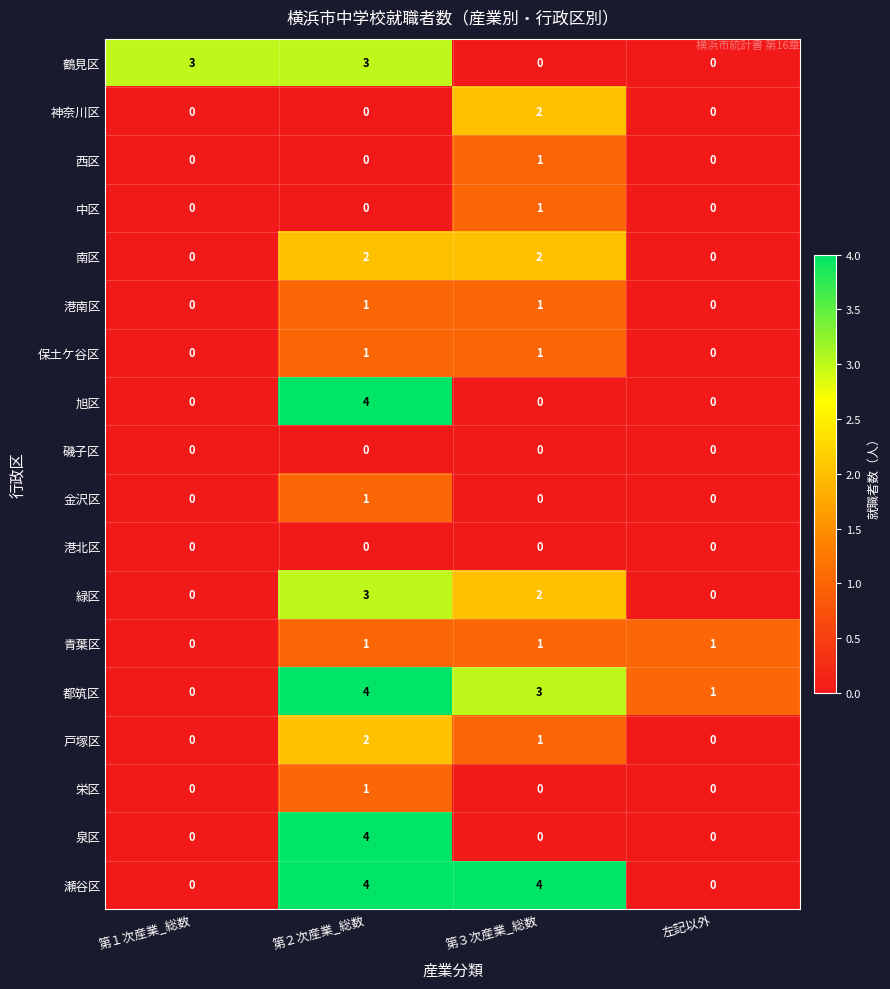

Between 第３次産業_総数 and 左記以外, which series saw the biggest shift?

瀬谷区